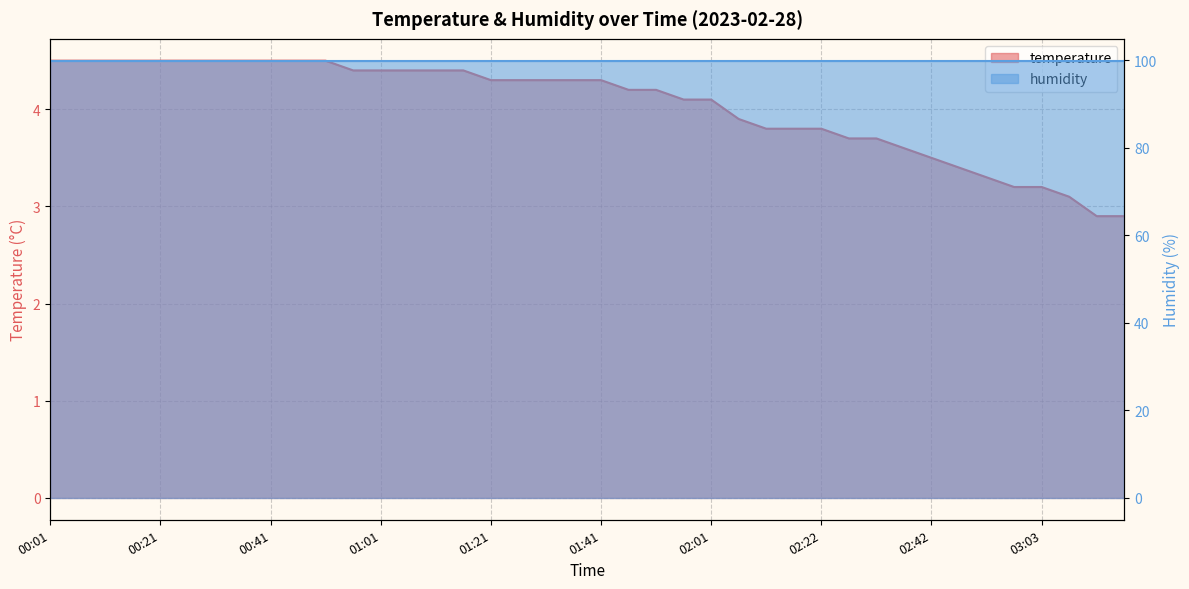

Does the chart display data point markers on the line(s)?

No